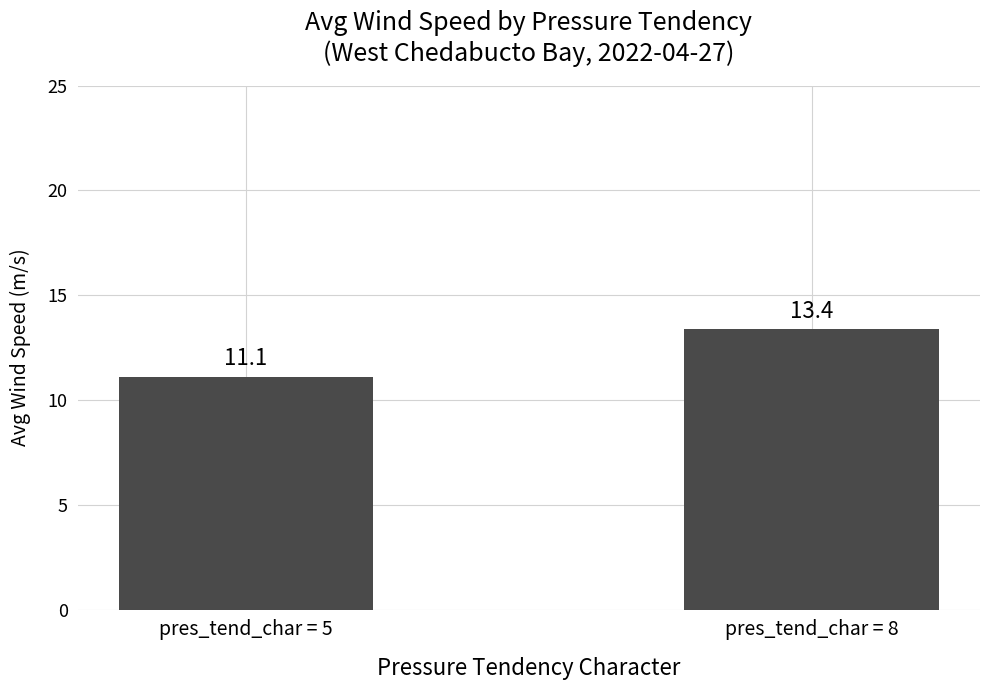

What is the value of the 1st bar from the left?

11.1